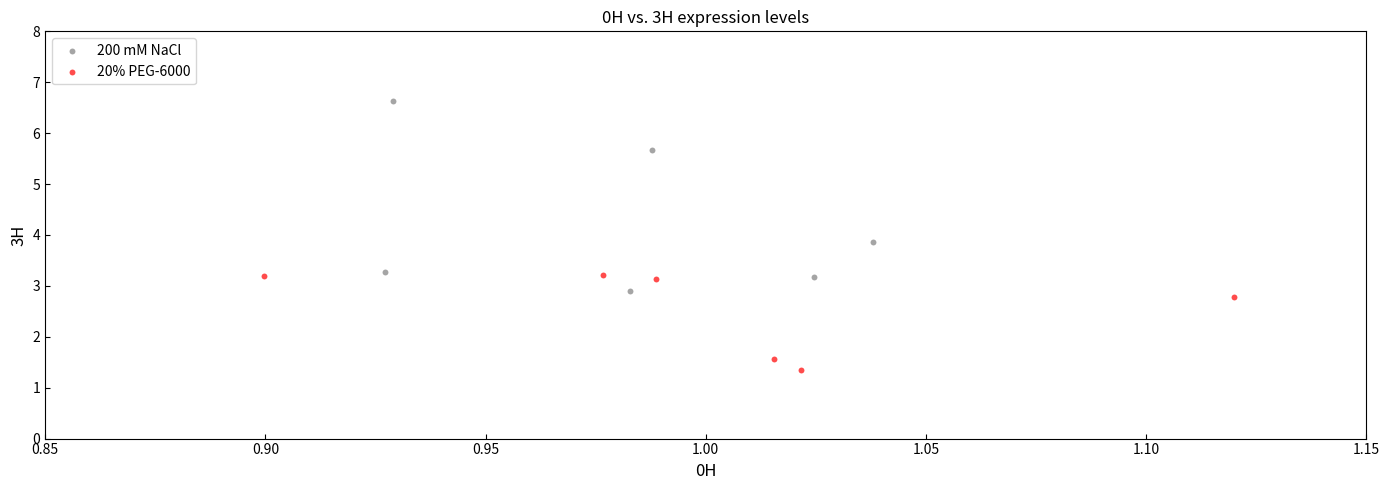

Which series contains the lowest Y value?

20% PEG-6000